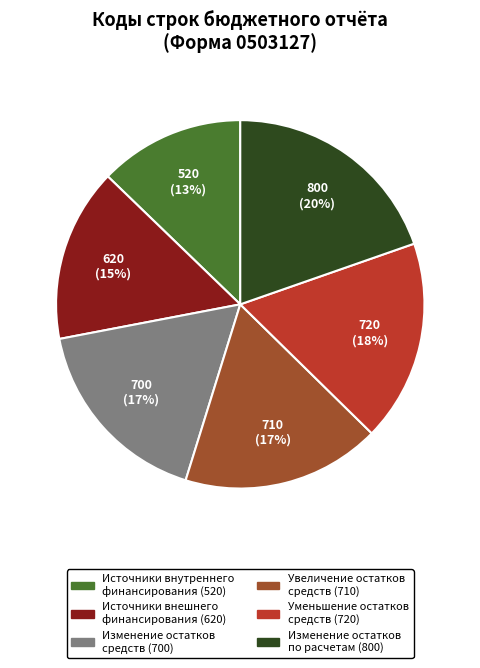

What is the ratio of the value at Изменение остатков средств (700) to the value at Увеличение остатков средств (710)?

1.0